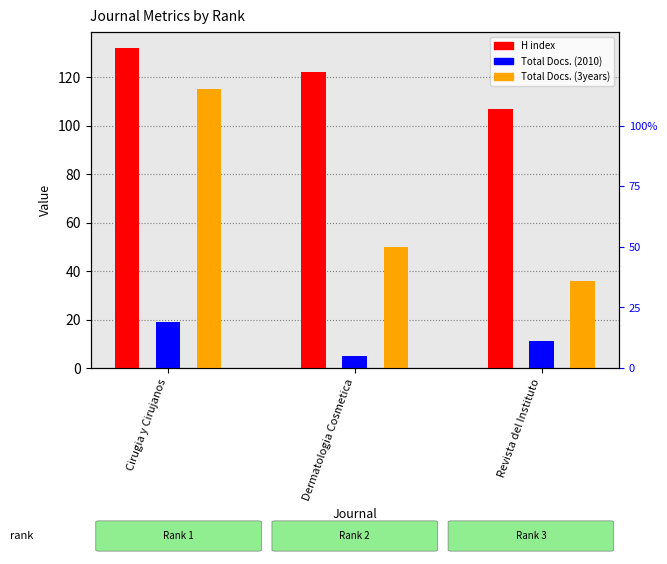

At how many categories does at least one series exceed 112?

2